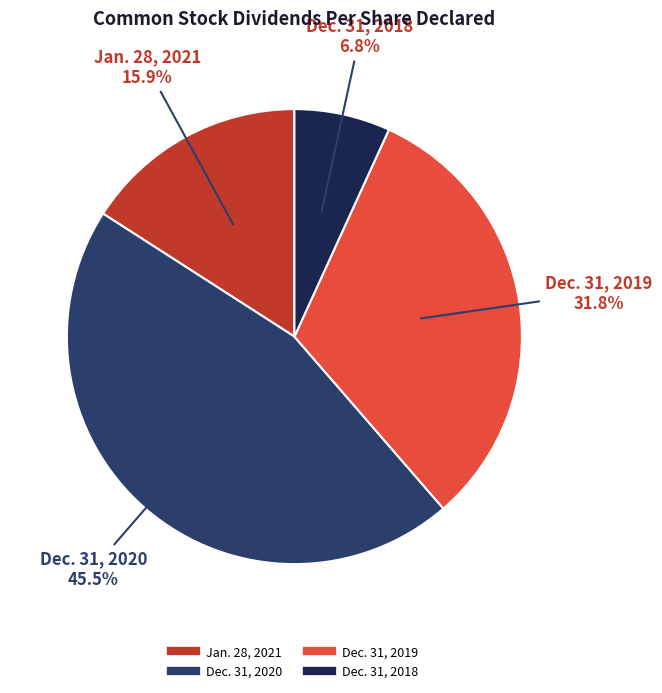

How much of the chart is everything except Dec. 31, 2018?

93.2%